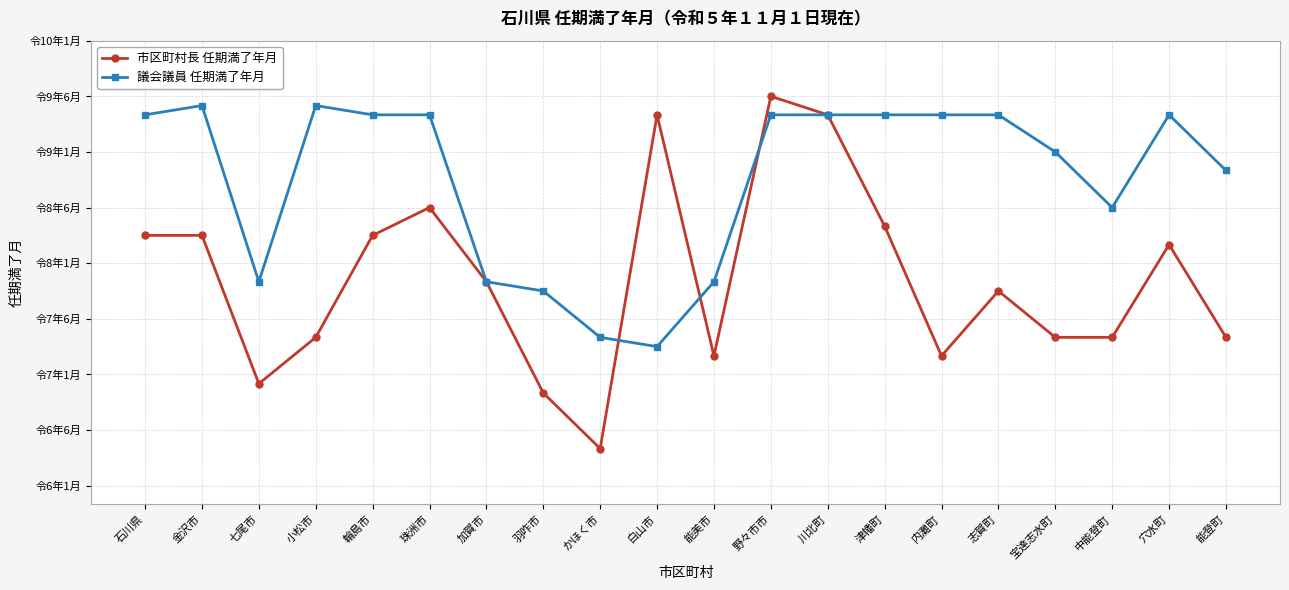

Reading left to right, list all the values displayed in this chart.

市区町村長 任期満了年月: 8.2	8.2	6.9	7.3	8.2	8.5	7.8	6.8	6.3	9.3	7.2	9.5	9.3	8.3	7.2	7.8	7.3	7.3	8.2	7.3
議会議員 任期満了年月: 9.3	9.4	7.8	9.4	9.3	9.3	7.8	7.8	7.3	7.2	7.8	9.3	9.3	9.3	9.3	9.3	9.0	8.5	9.3	8.8